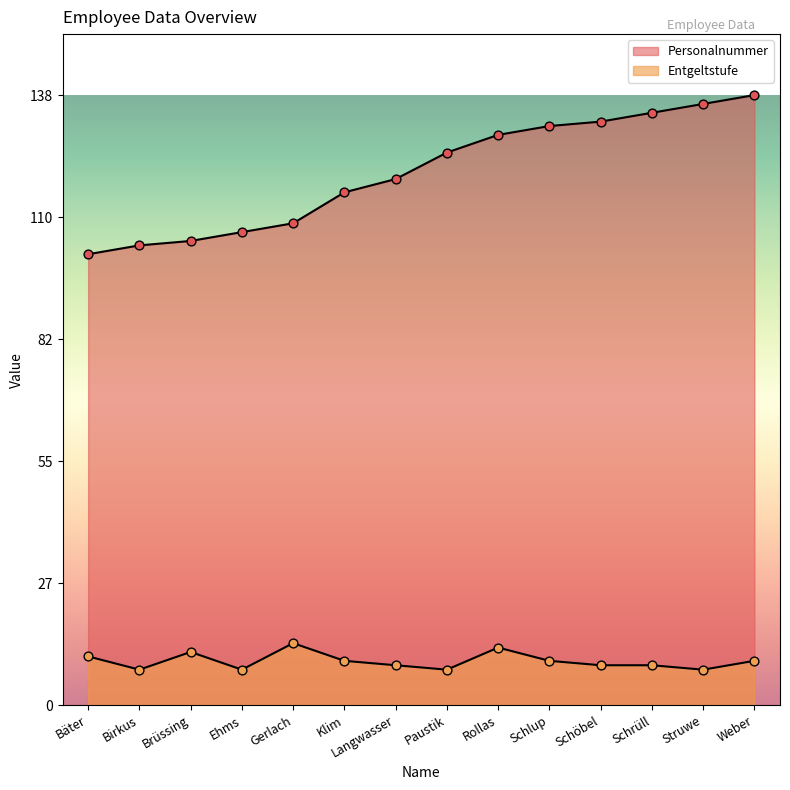

Which series has the largest total across all categories?

Personalnummer